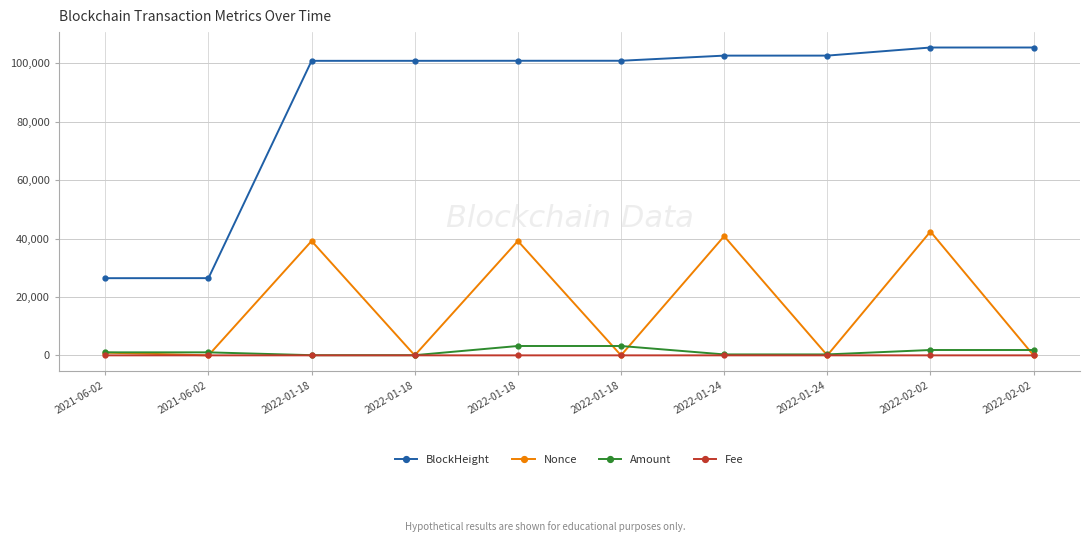

Does the chart display data point markers on the line(s)?

Yes